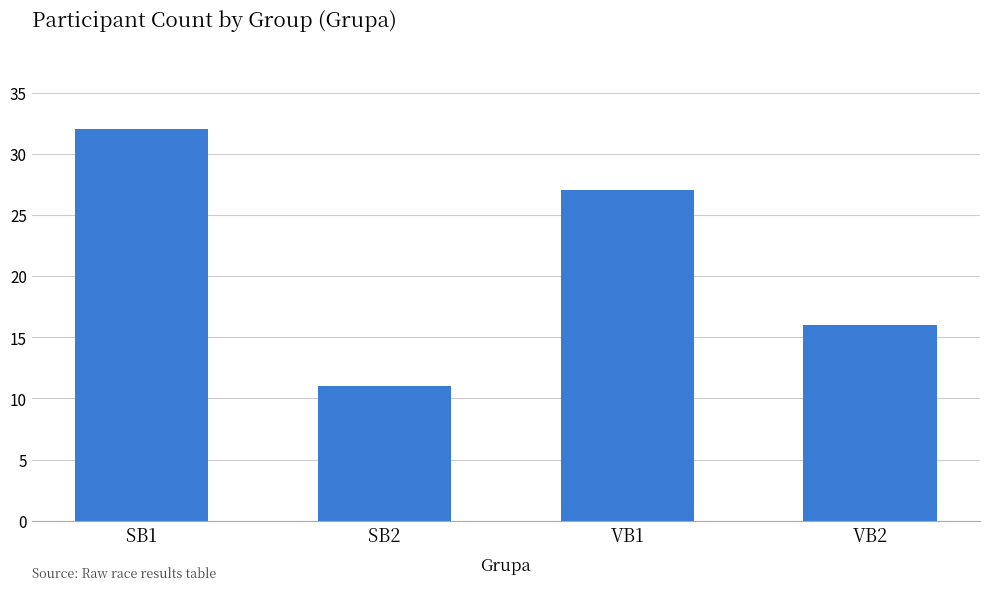

What is the minimum value shown in the chart?

11